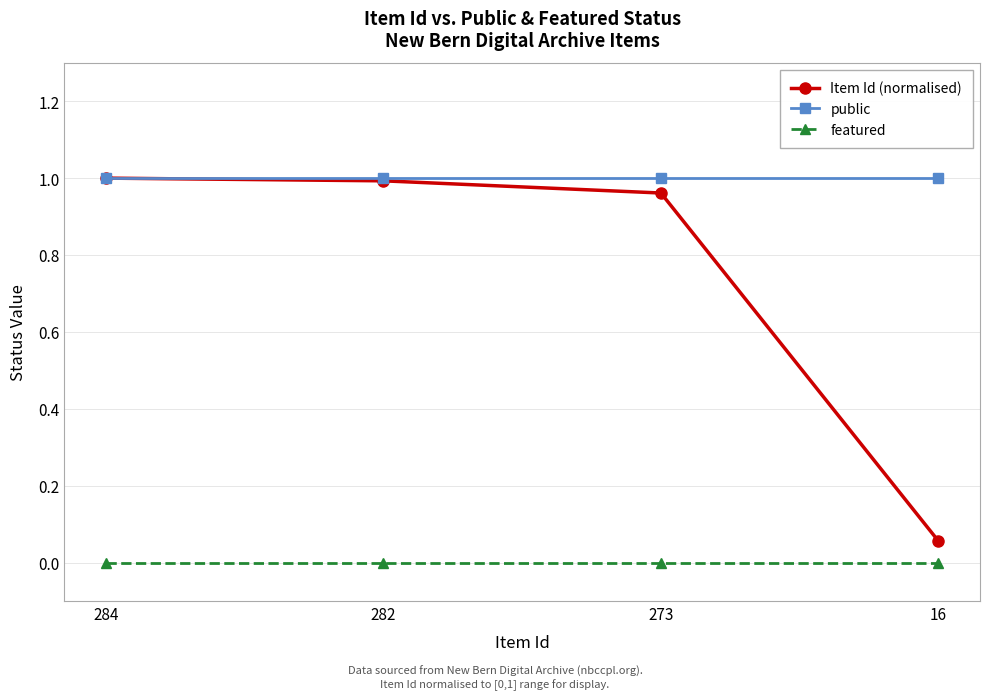

Is the value of featured at 273 greater than the value of Item Id (normalised) at 273?

No